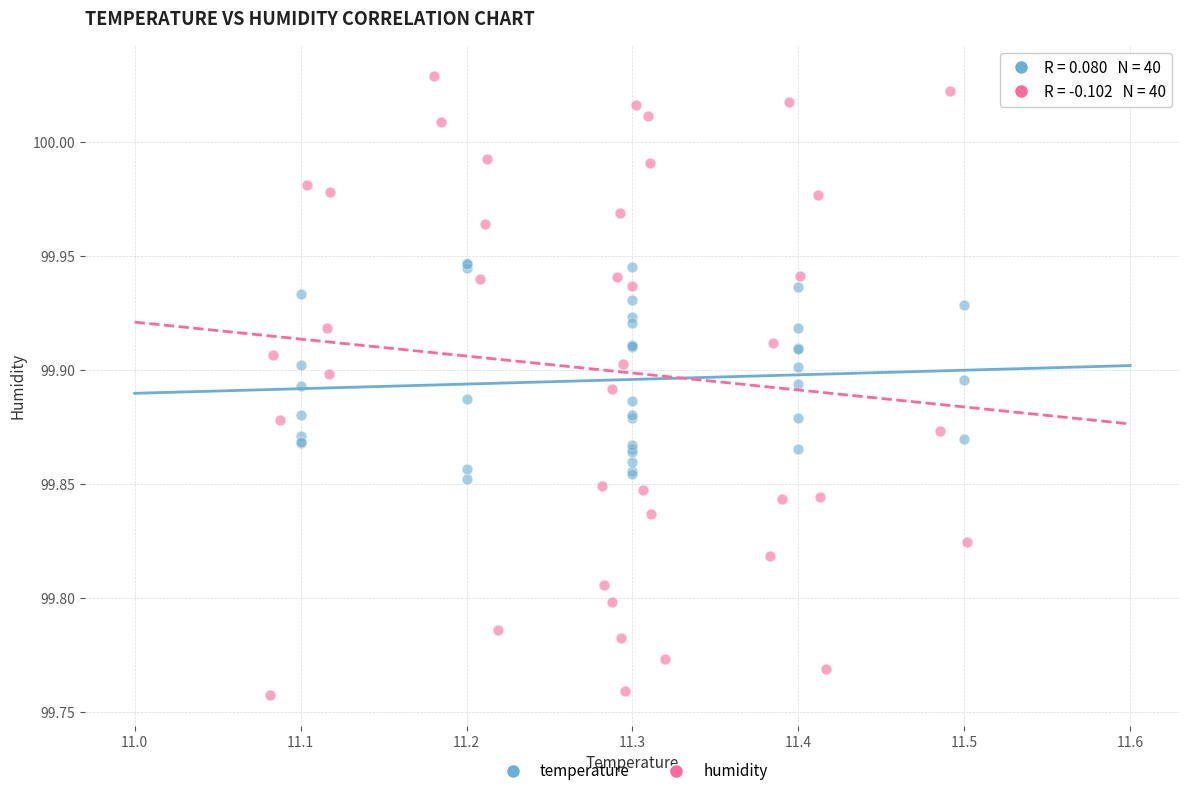

Which series contains the lowest Y value?

humidity